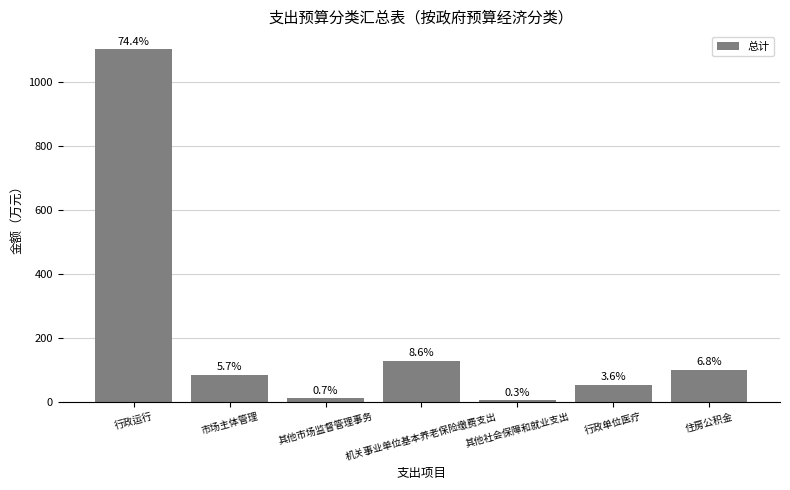

What is the change in value from 市场主体管理 to 住房公积金?

+16.6